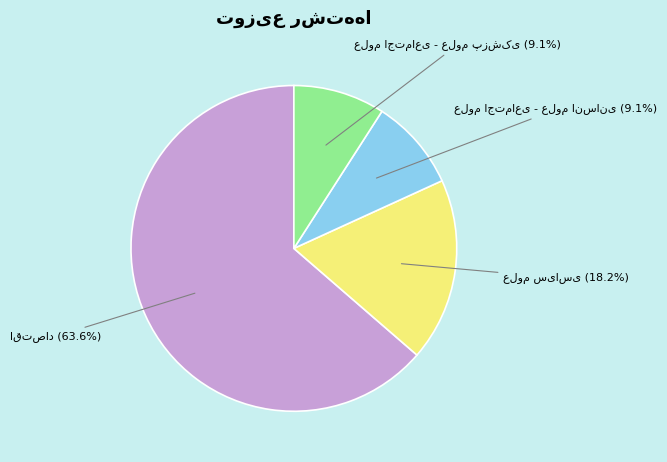

Is there a majority slice in this chart?

Yes